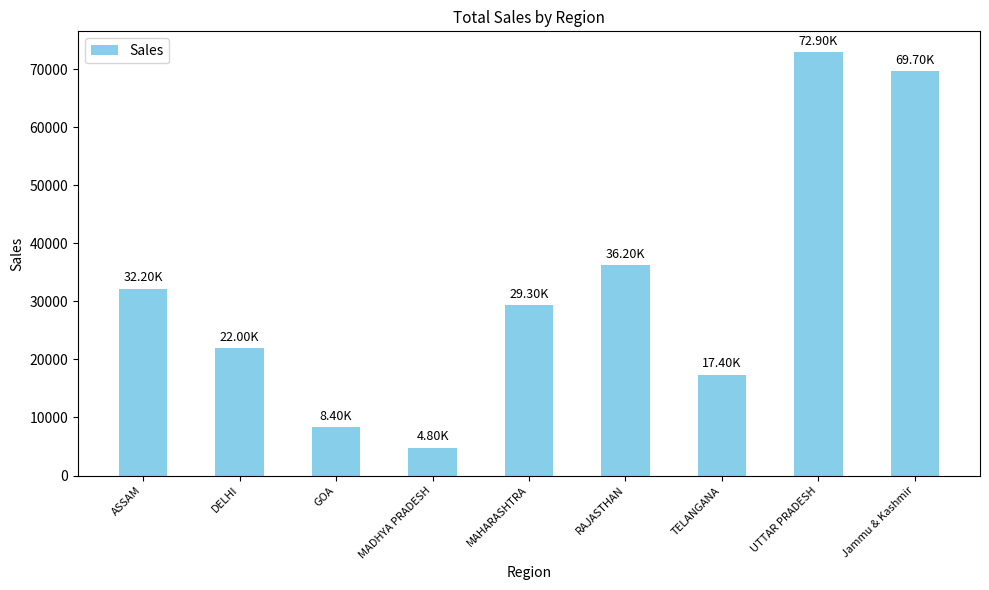

Which category has the lowest value across all series?

MADHYA PRADESH